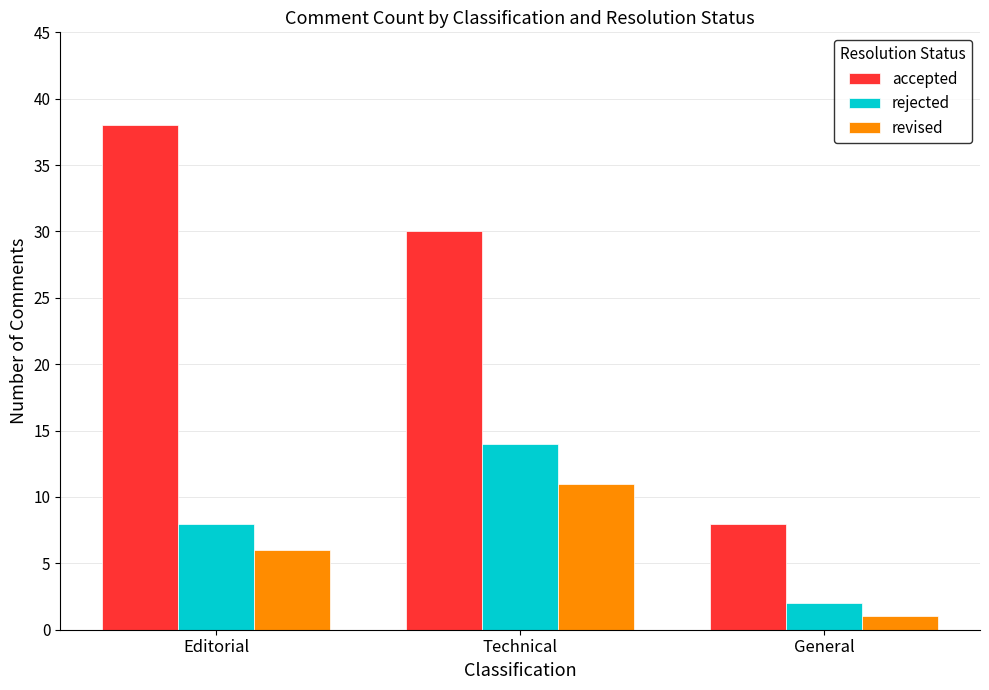

The accepted series shows 38 at Editorial. True or false?

True